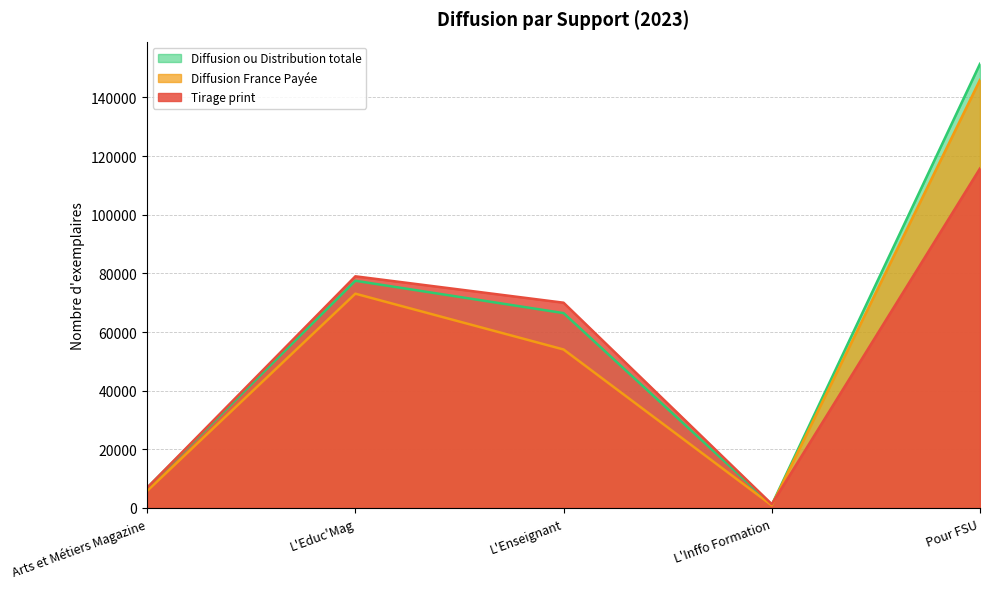

Which series has the largest range (max minus min)?

Diffusion ou Distribution totale